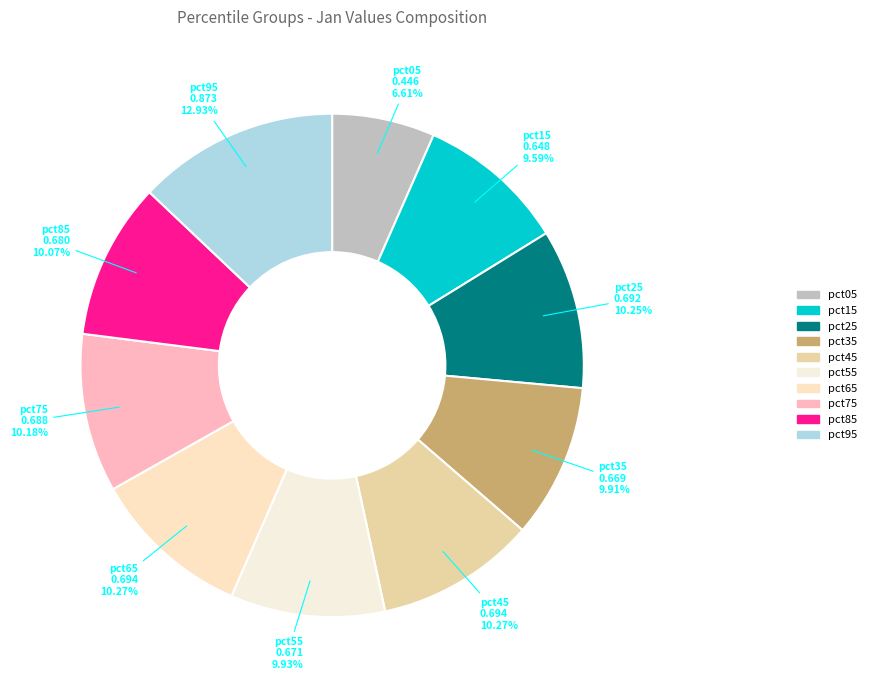

What is the largest slice in the pie chart?

pct95